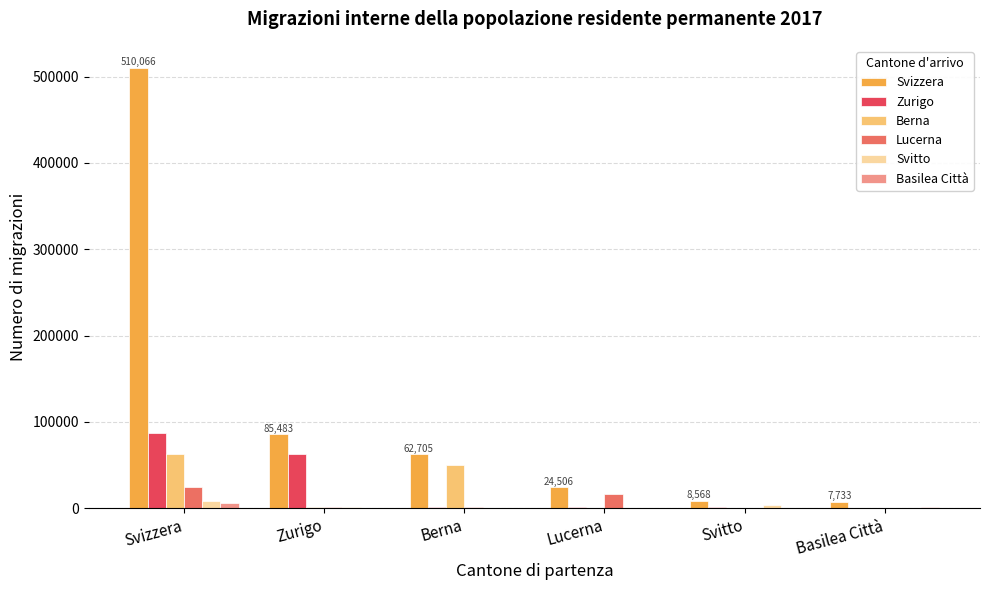

True or false: Lucerna has a value of 24337 at Svizzera.

True